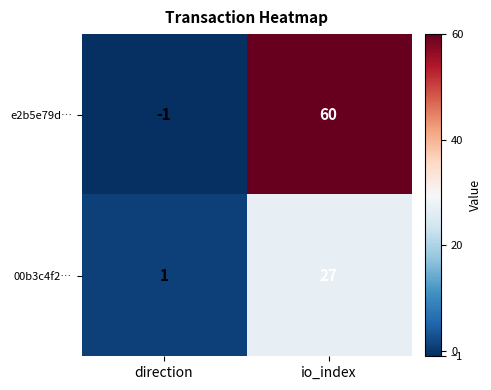

What is the average value of the e2b5e79d… series?

30